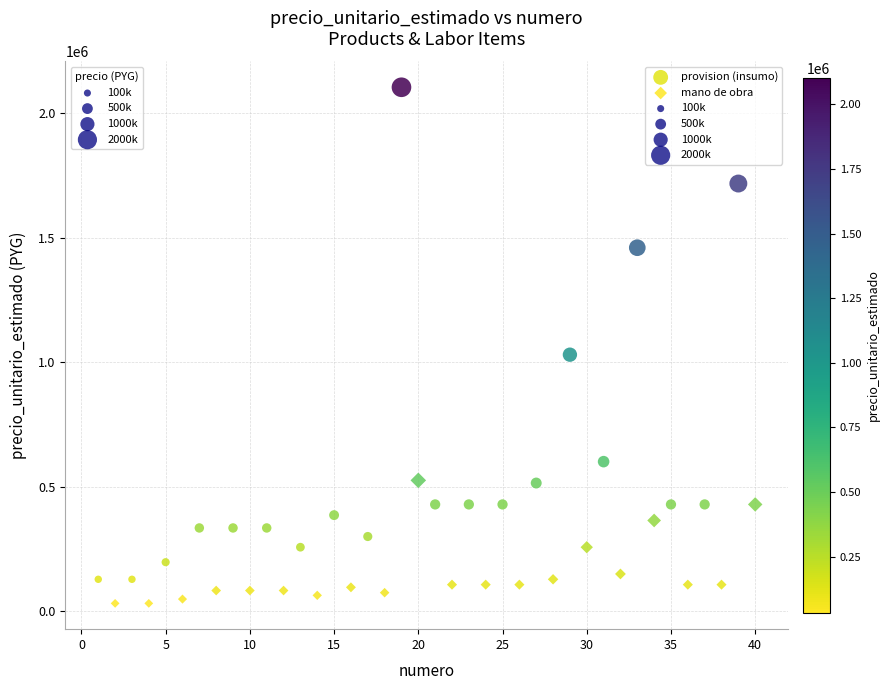

Which series reaches the maximum Y coordinate?

provision (insumo)